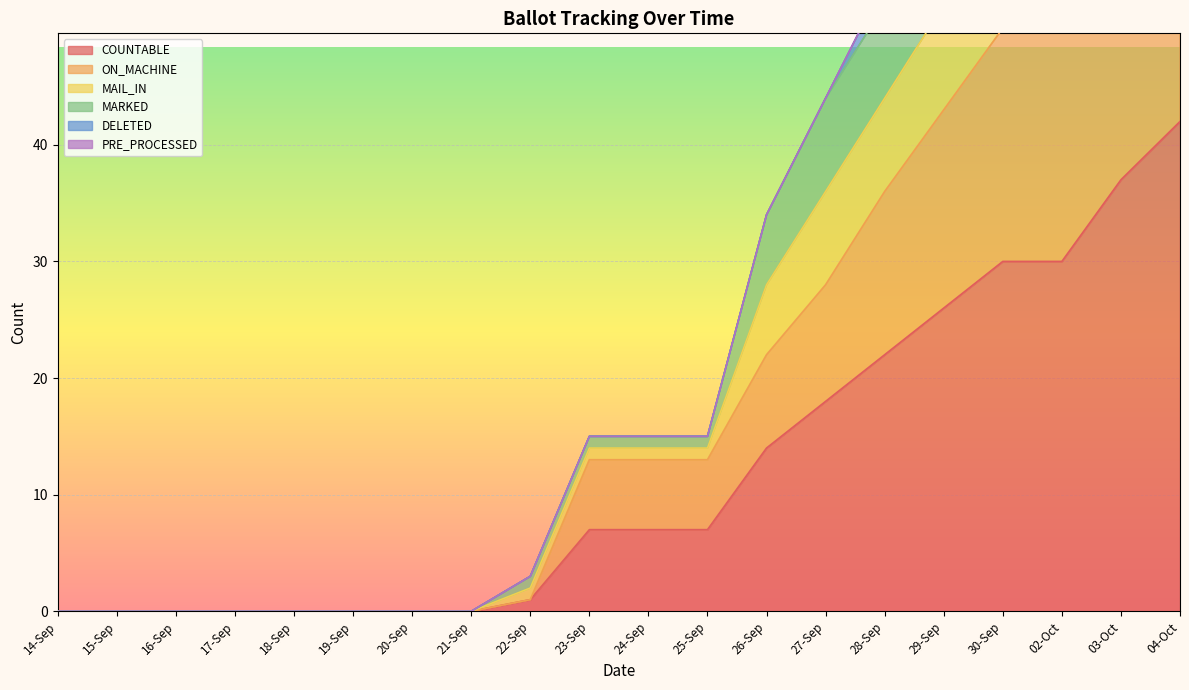

True or false: COUNTABLE has a value of 0 at 21-Sep.

True